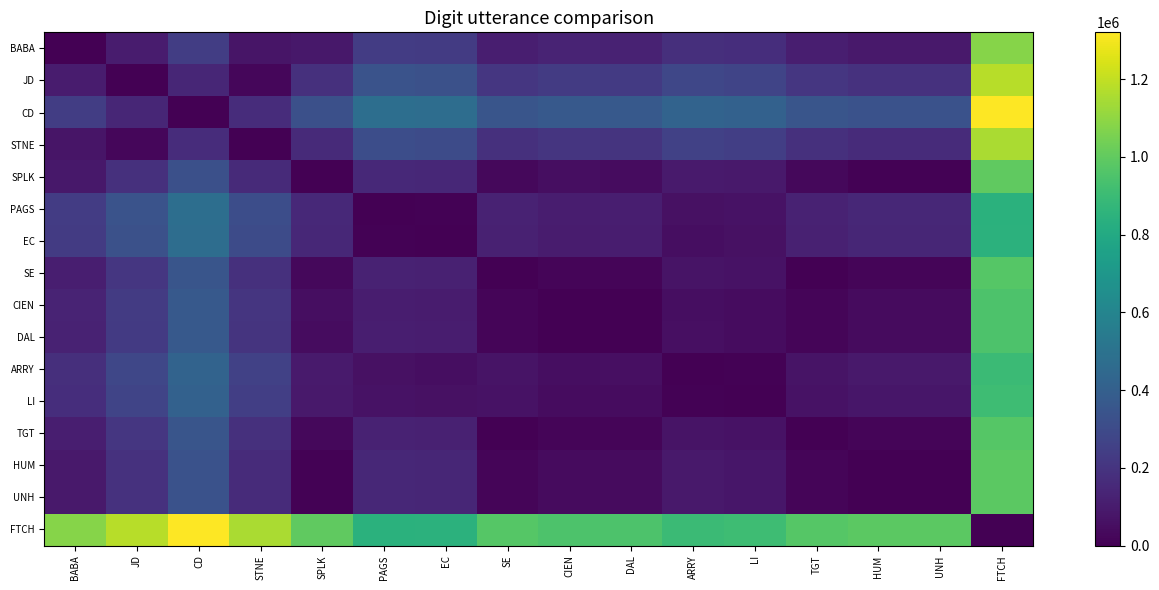

Which category has the highest value across all series?

FTCH